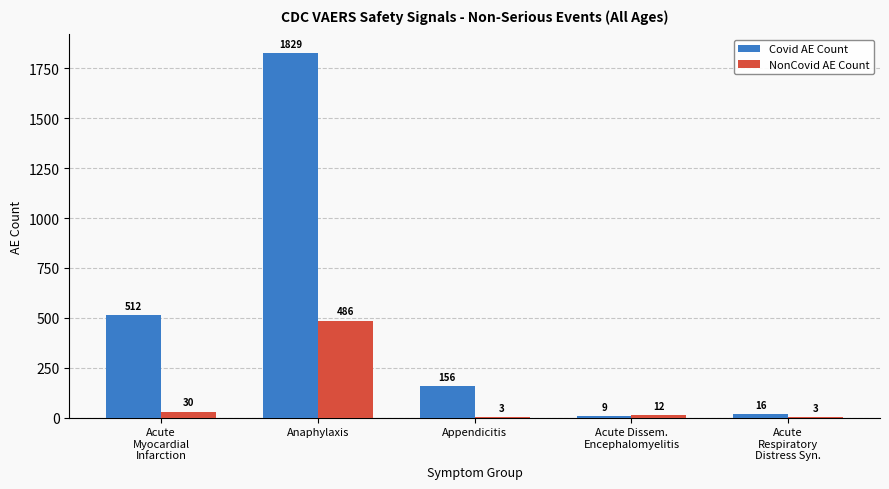

What is the greatest value displayed?

1829